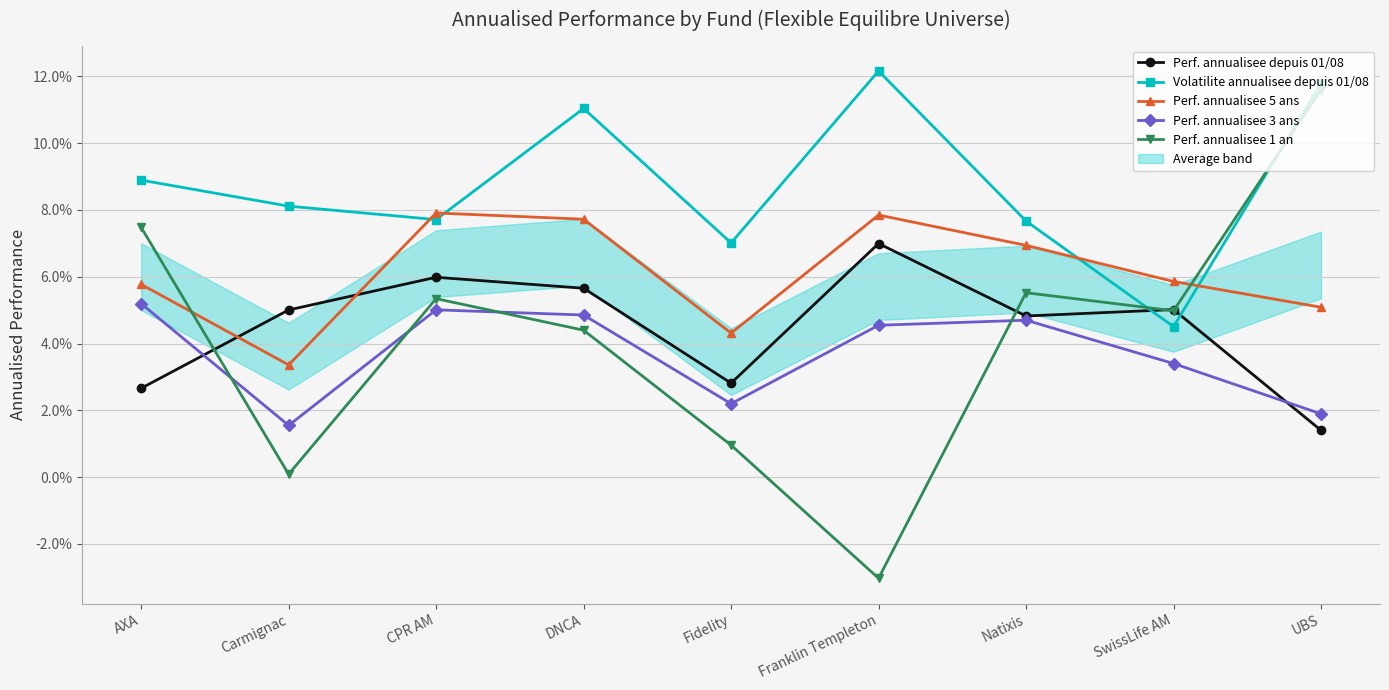

True or false: Perf. annualisee 3 ans and Perf. annualisee 5 ans cross at least once.

False